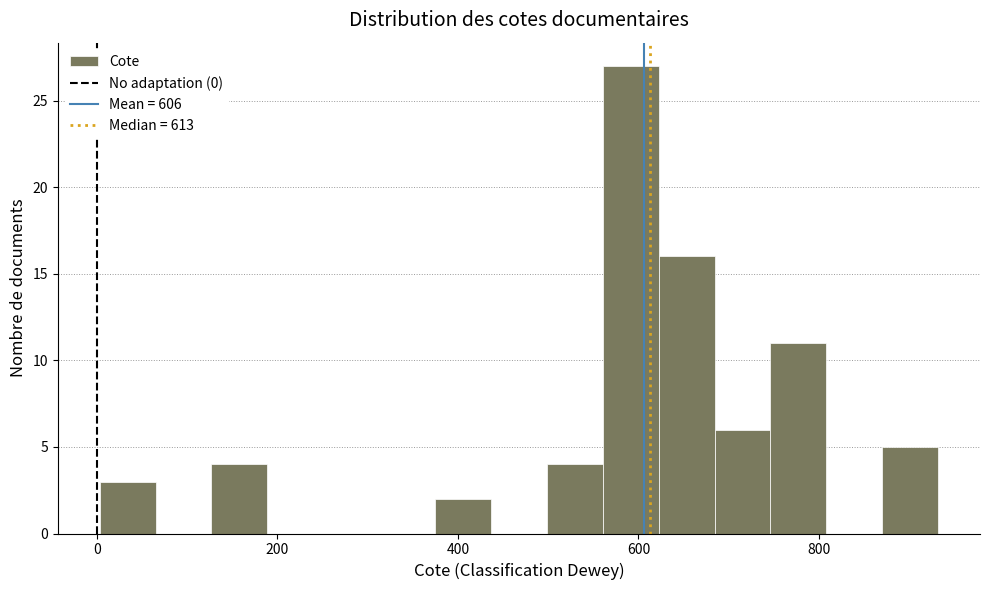

Around what value on the x-axis is the tallest bar? Give the approximate position of its centre, as read against the axis.

600